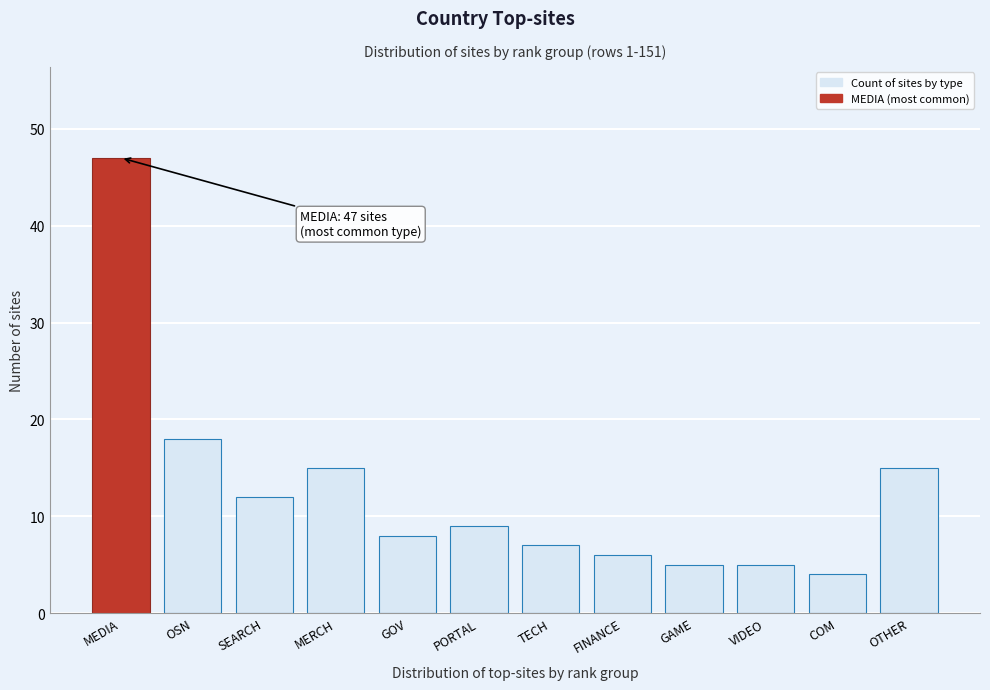

Reading left to right, list all the values displayed in this chart.

47	18	12	15	8	9	7	6	5	5	4	15